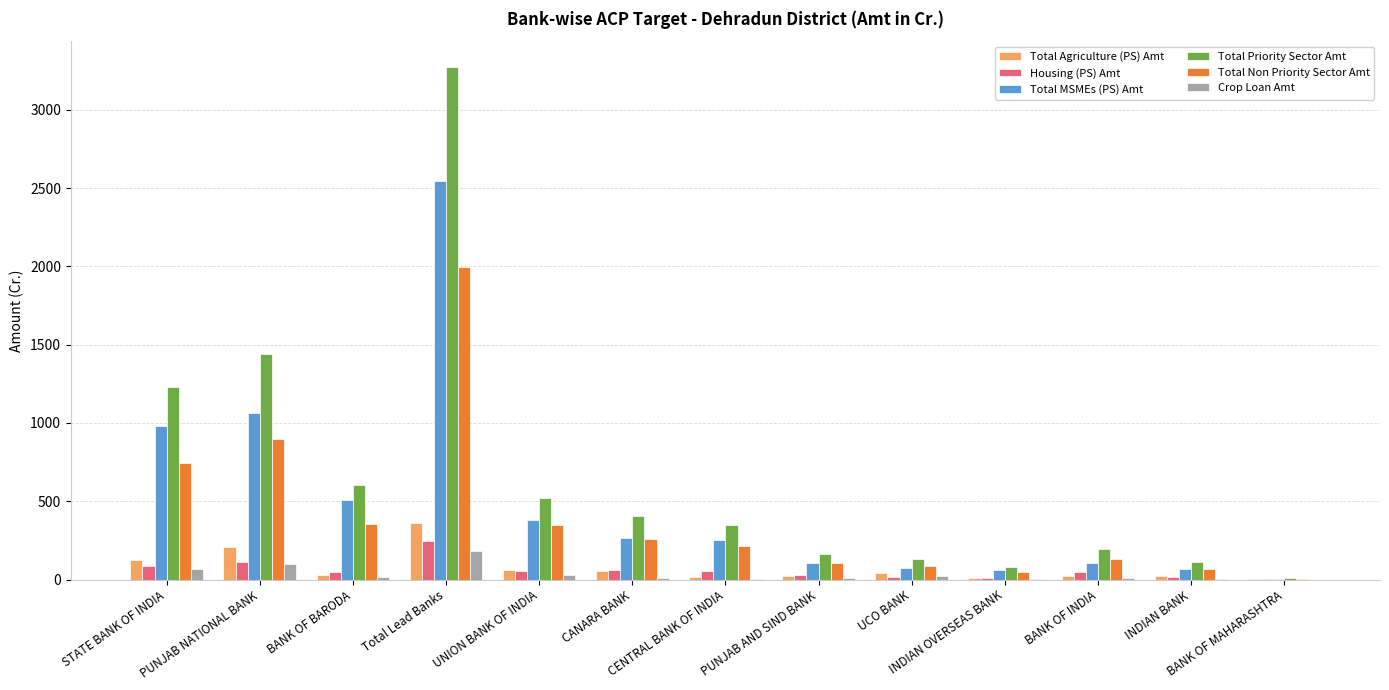

What is the maximum value for Total Priority Sector Amt?

3274.4